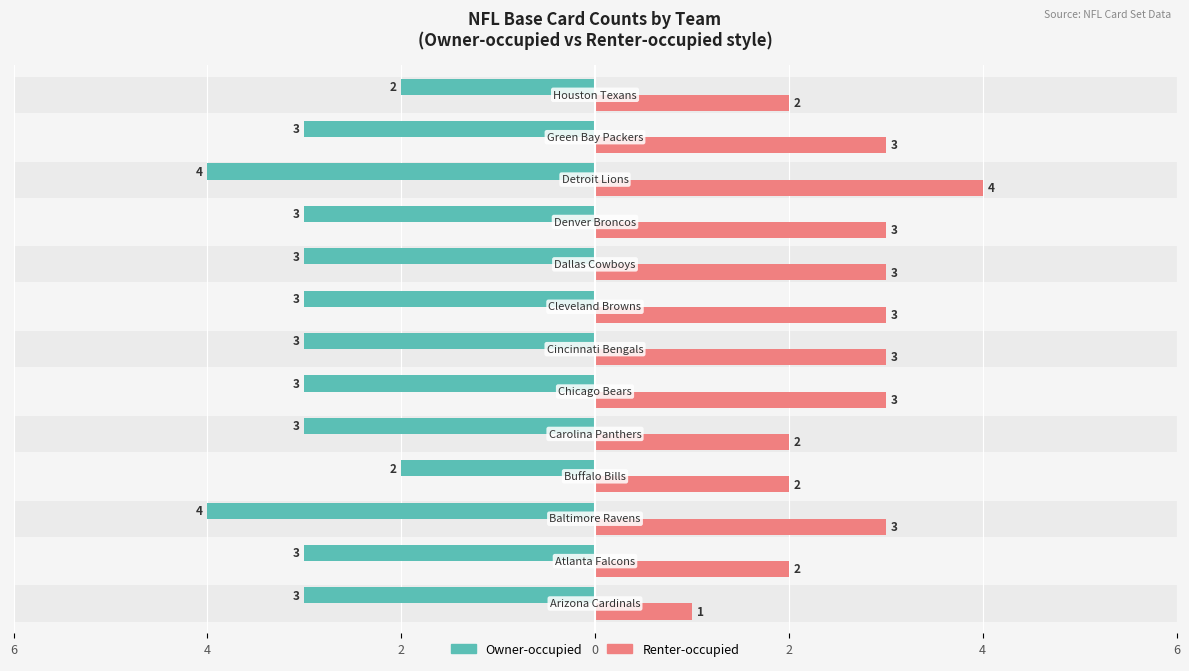

Is the value of Owner-occupied at 9 greater than the value of Renter-occupied at 12?

No